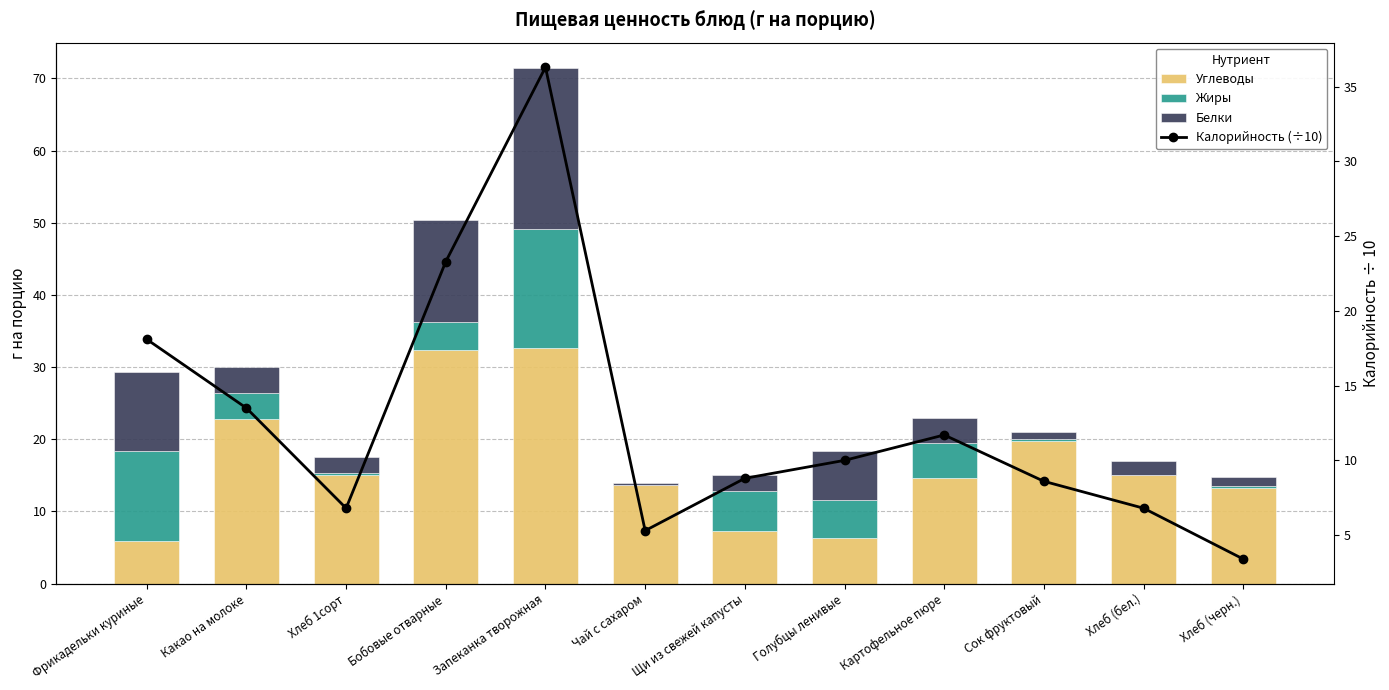

What is the highest value of the Углеводы series?

32.7